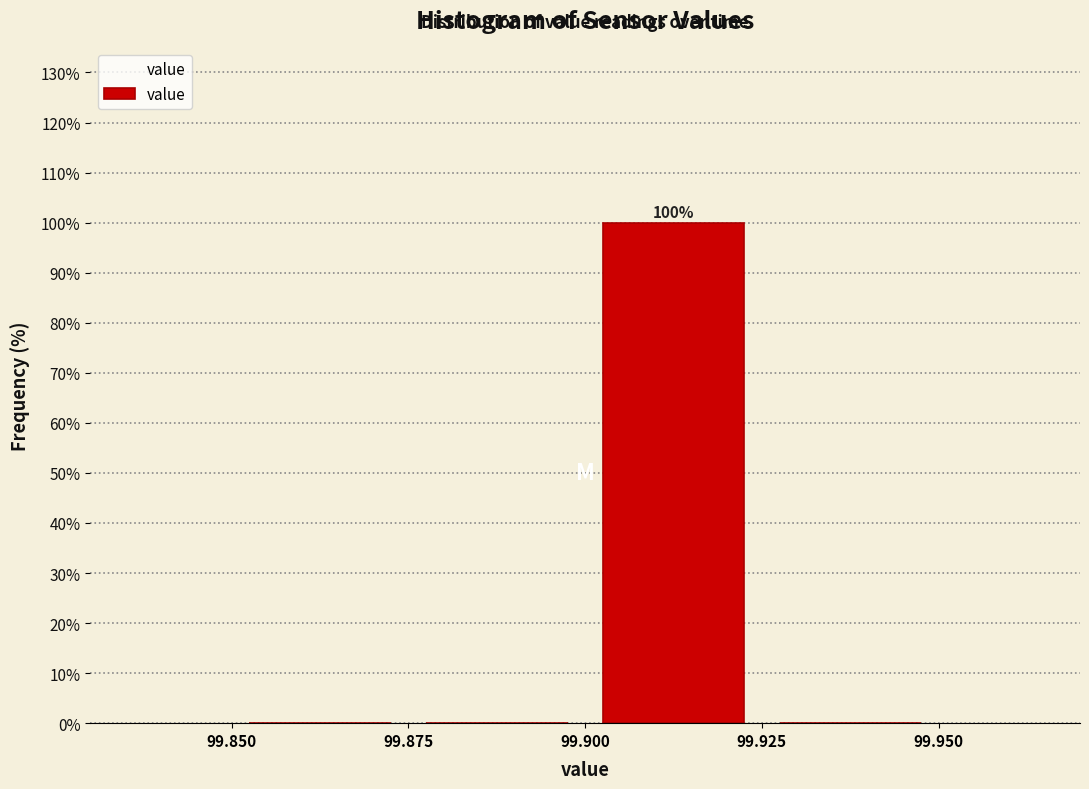

Over which range of the x-axis is the bar tallest?

99.900 to 99.925